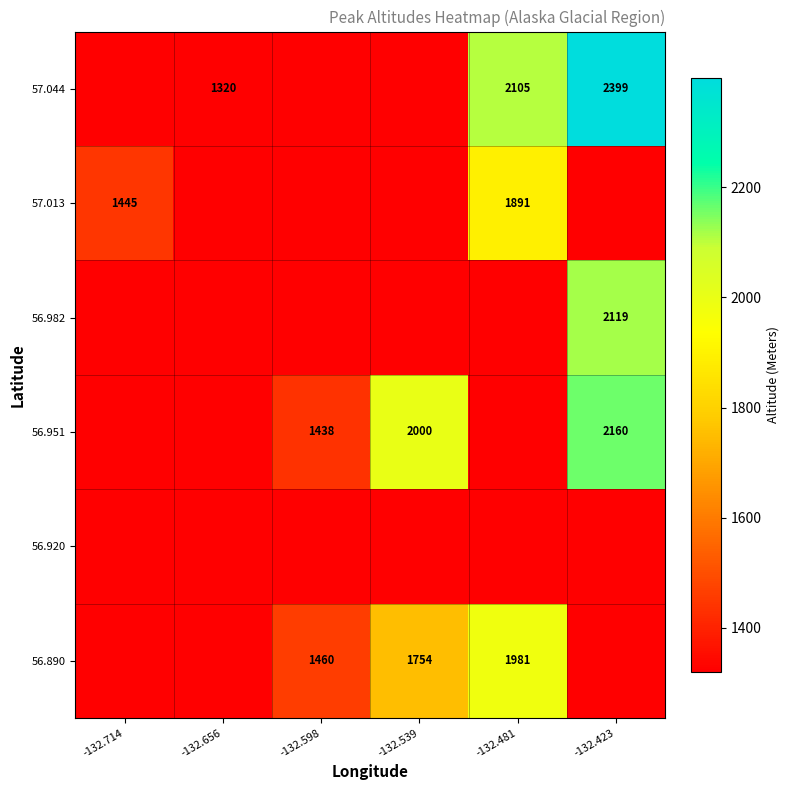

The value of 56.982 at -132.423 is 2119. True or false?

True